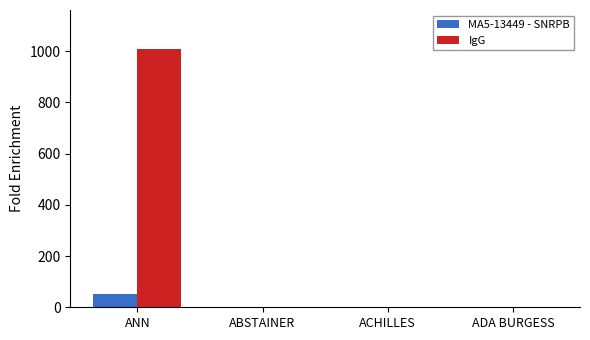

What is the sum of the MA5-13449 - SNRPB values at ABSTAINER and ACHILLES?

3